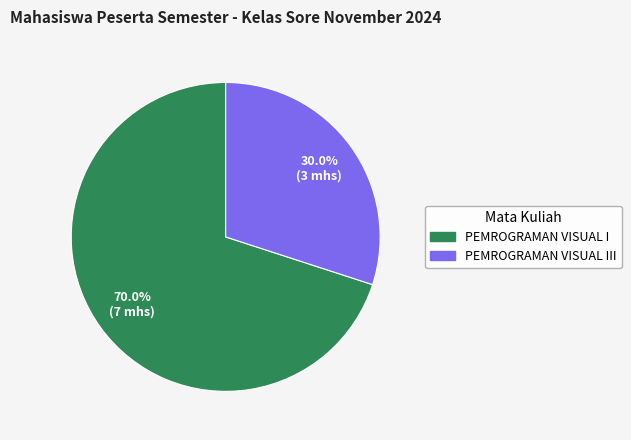

What percentage is the PEMROGRAMAN VISUAL I slice, to the nearest percent?

70%